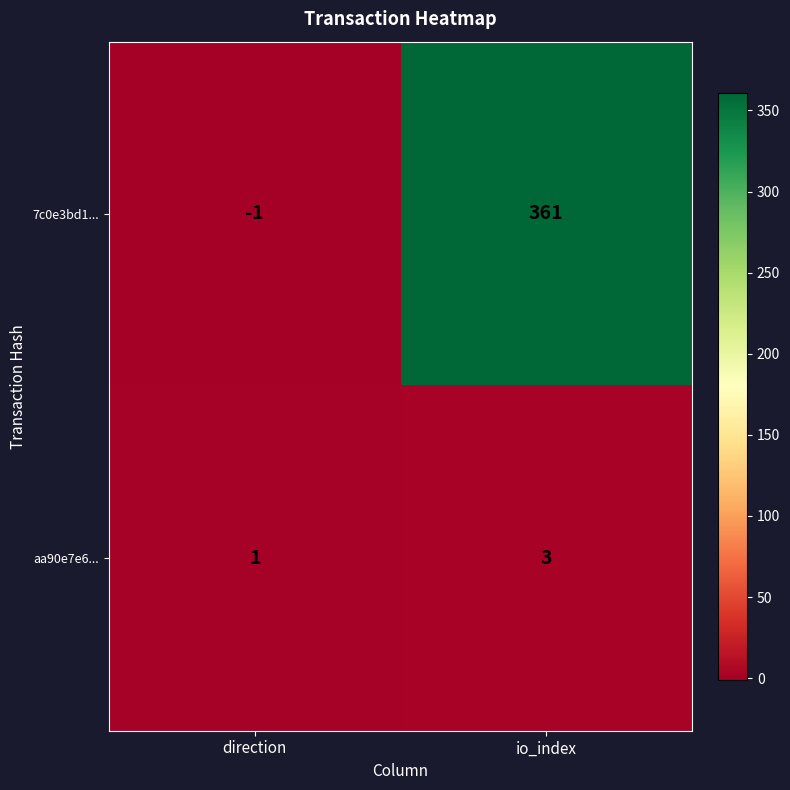

Reading left to right, what are all the values shown in this chart?

7c0e3bd1...: direction=-1	io_index=361
aa90e7e6...: direction=1	io_index=3